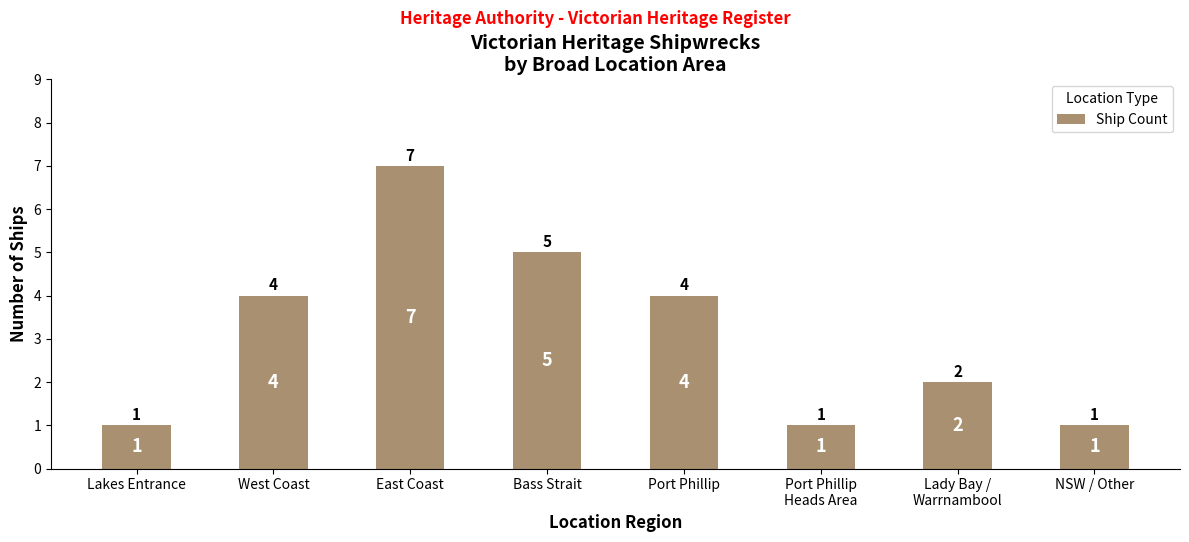

Reading left to right, transcribe all the data shown in this chart.

Lakes Entrance=1	West Coast=4	East Coast=7	Bass Strait=5	Port Phillip=4	Port Phillip
Heads Area=1	Lady Bay /
Warrnambool=2	NSW / Other=1